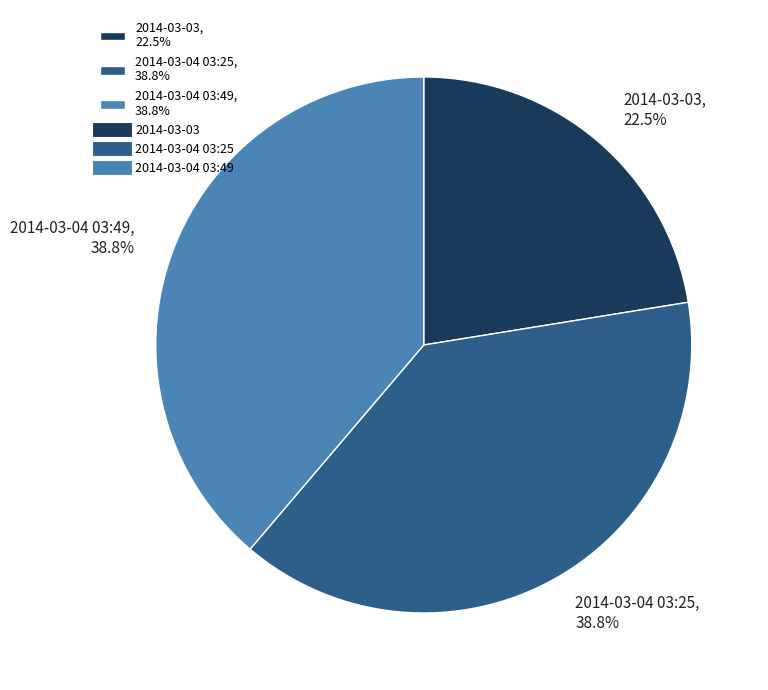

Approximately how many times larger is the value at 2014-03-03, 22.5% compared to 2014-03-04 03:49, 38.8%?

0.6